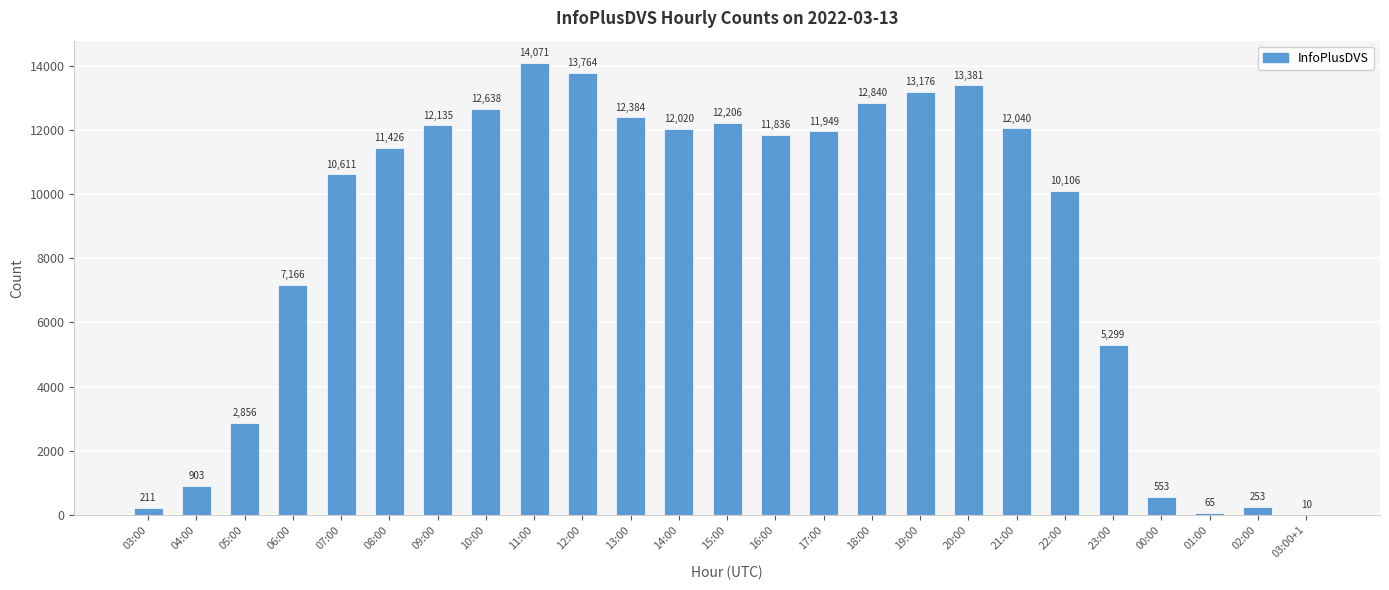

True or false: the data shows 211 at 03:00.

True